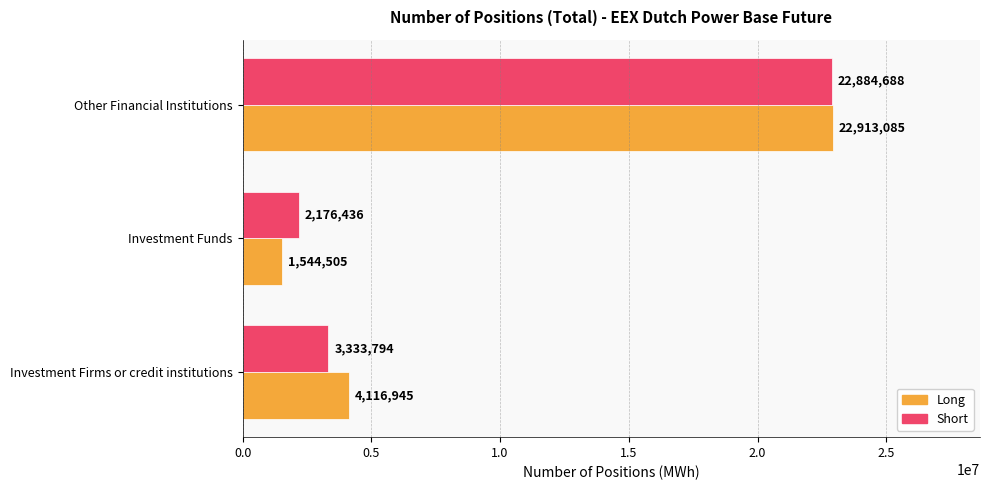

Read the Short value at Investment Firms or credit institutions, to the nearest 10.

3333790